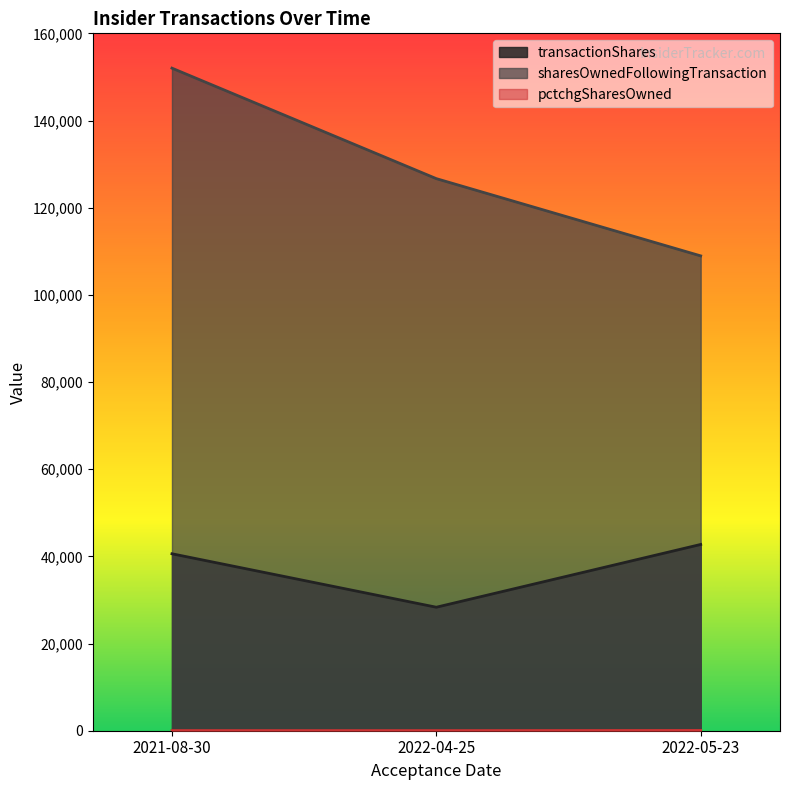

Where is sharesOwnedFollowingTransaction nearest to the value 130478?

2022-04-25